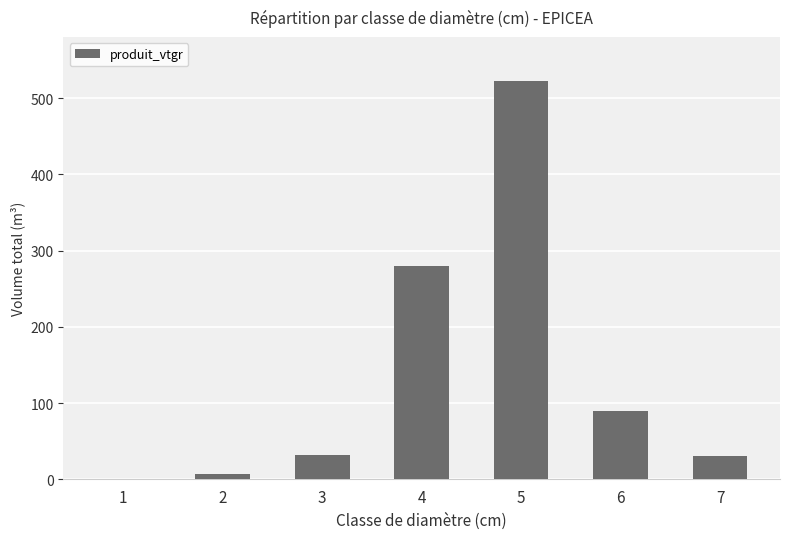

The value at 4 is 279.5. True or false?

True